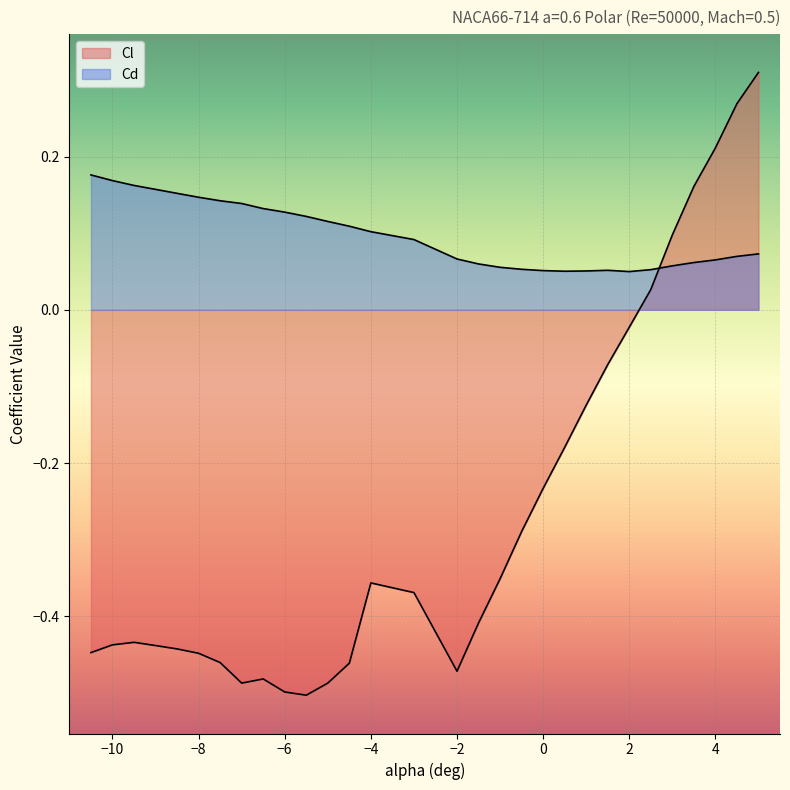

List the series in order of their peak value, highest first.

Cl, Cd